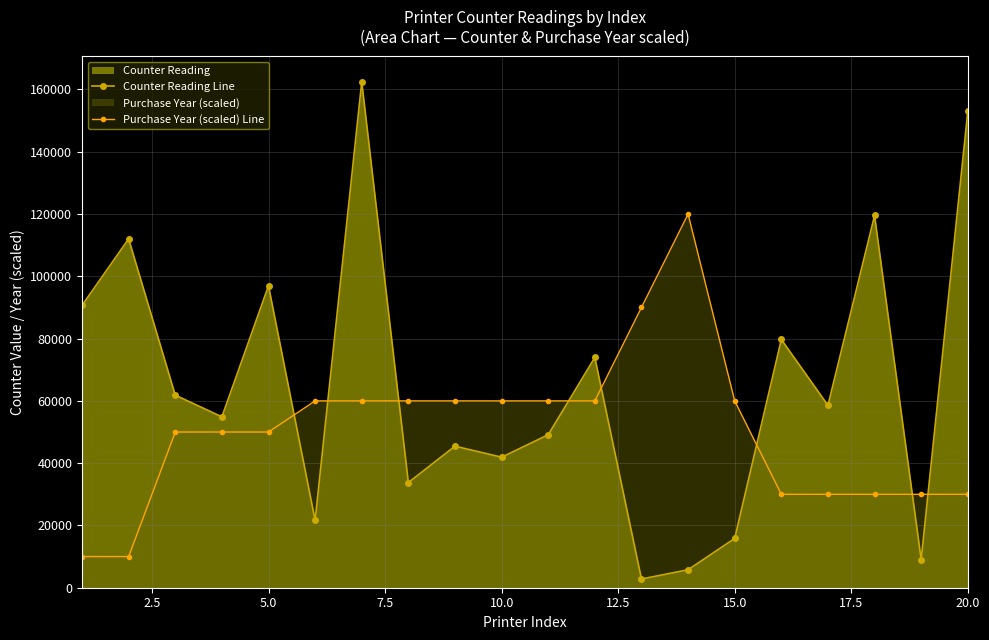

List the series in order of their overall mean, highest first.

Counter Reading Line, Purchase Year (scaled) Line